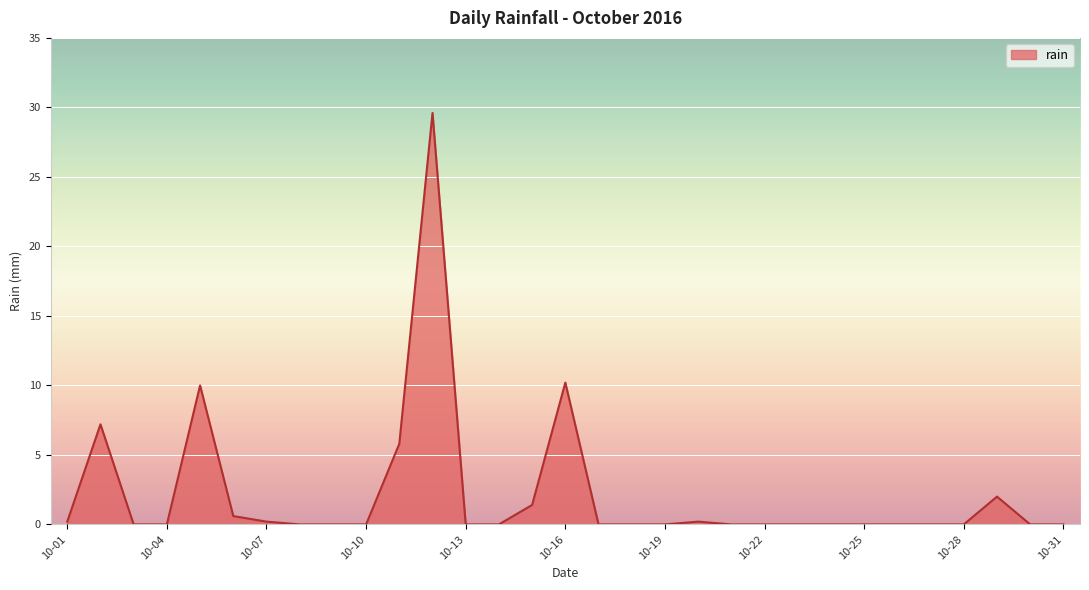

How many distinct data groups are displayed?

1